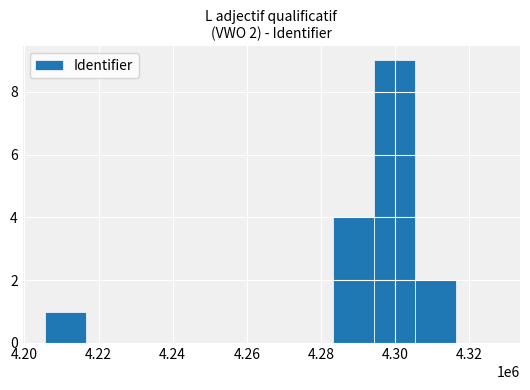

What is the sum of all values?

16